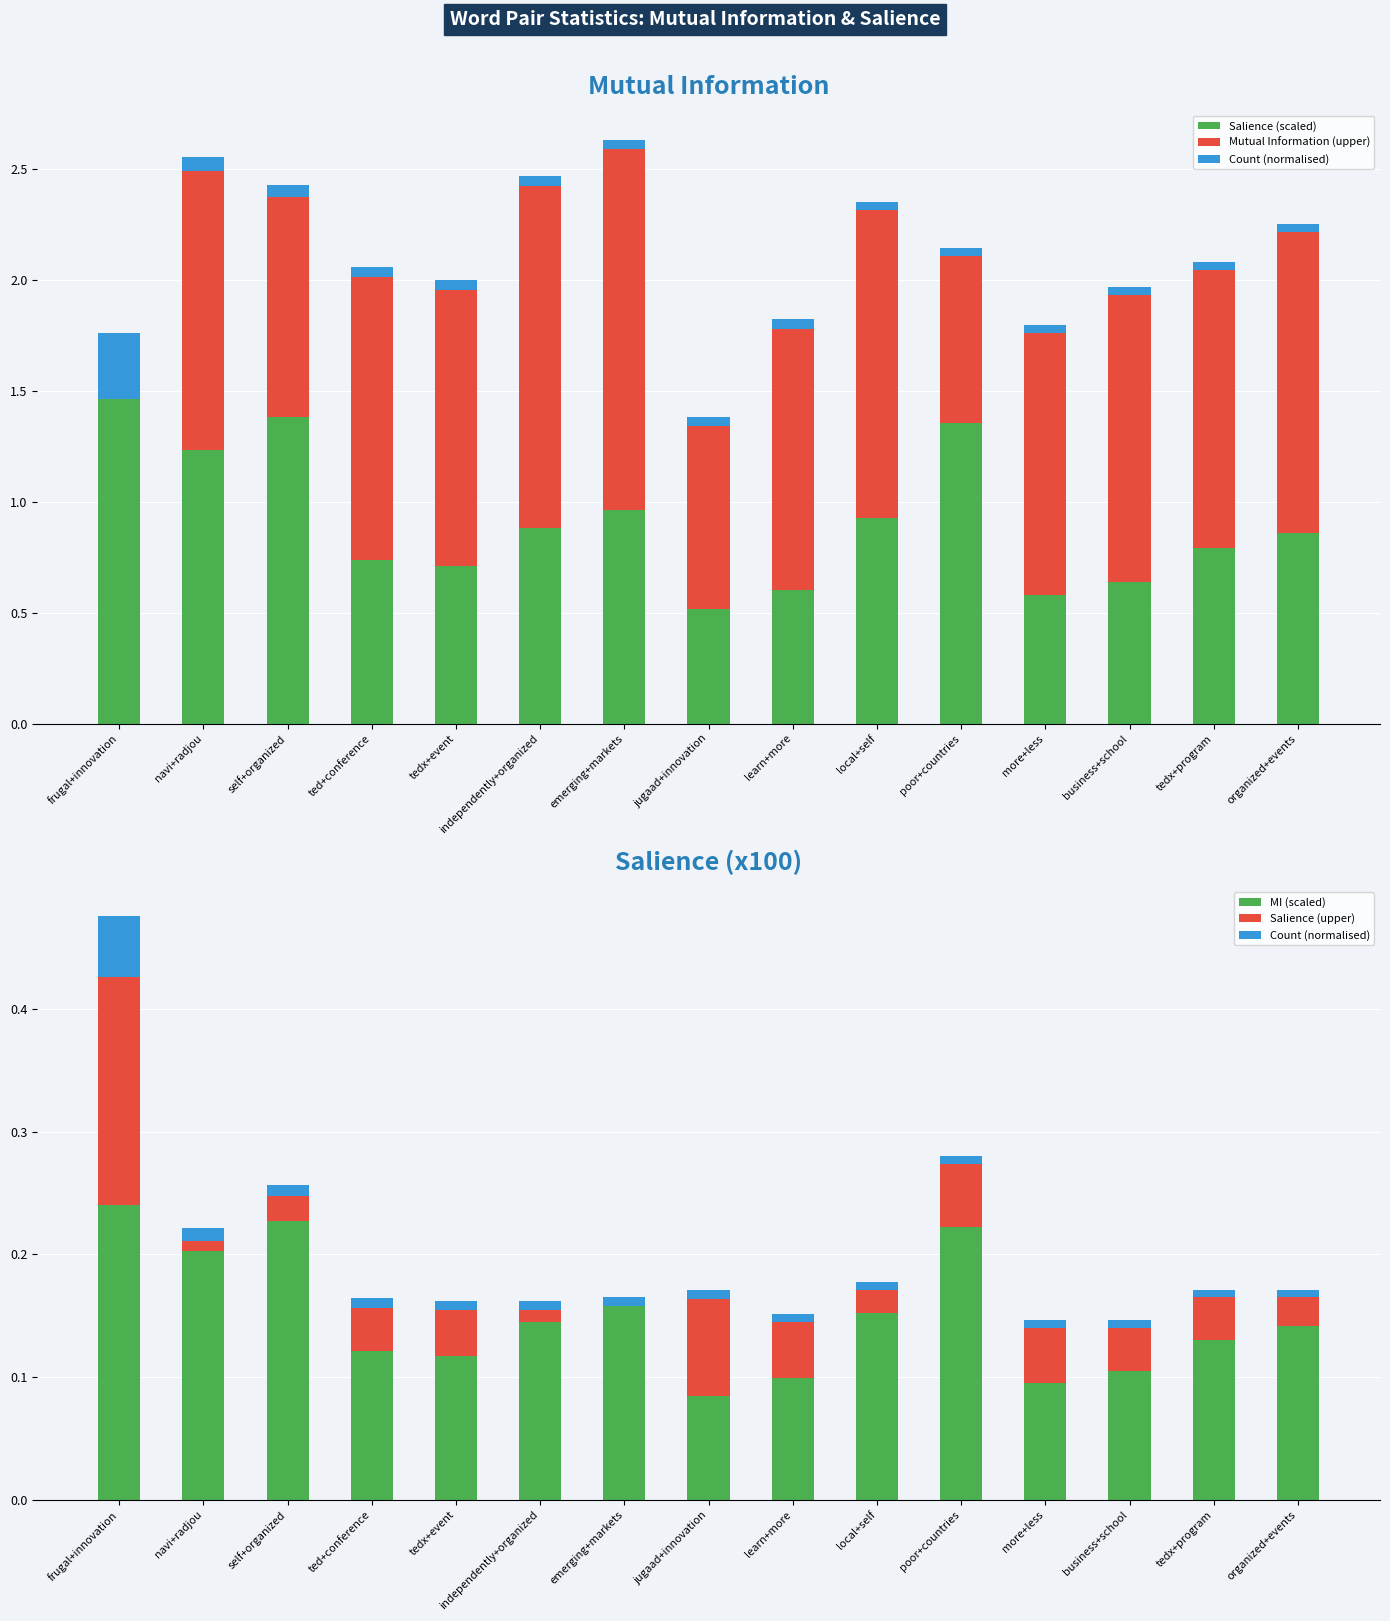

Between independently+organized and tedx+program, which series saw the biggest shift?

Mutual Information (upper)